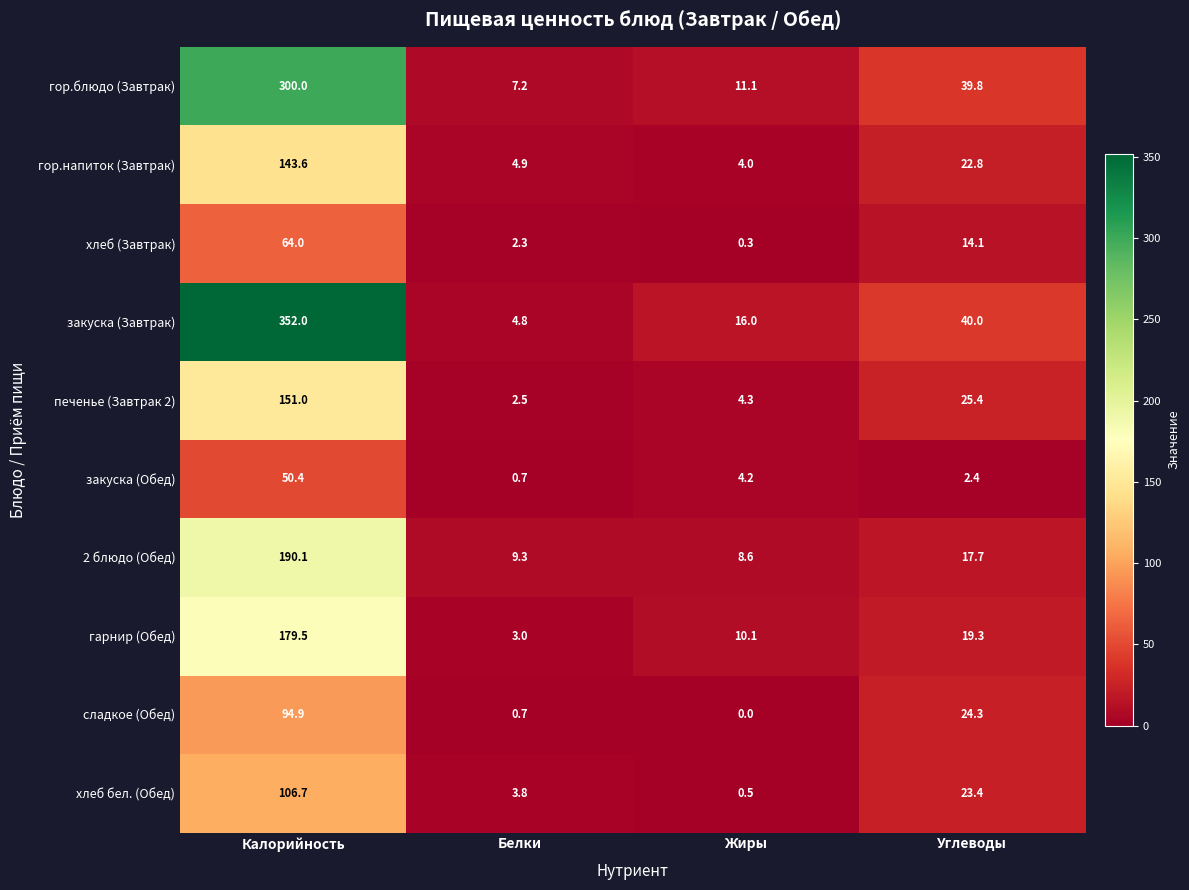

Where does the закуска (Обед) series first go above 4?

Калорийность